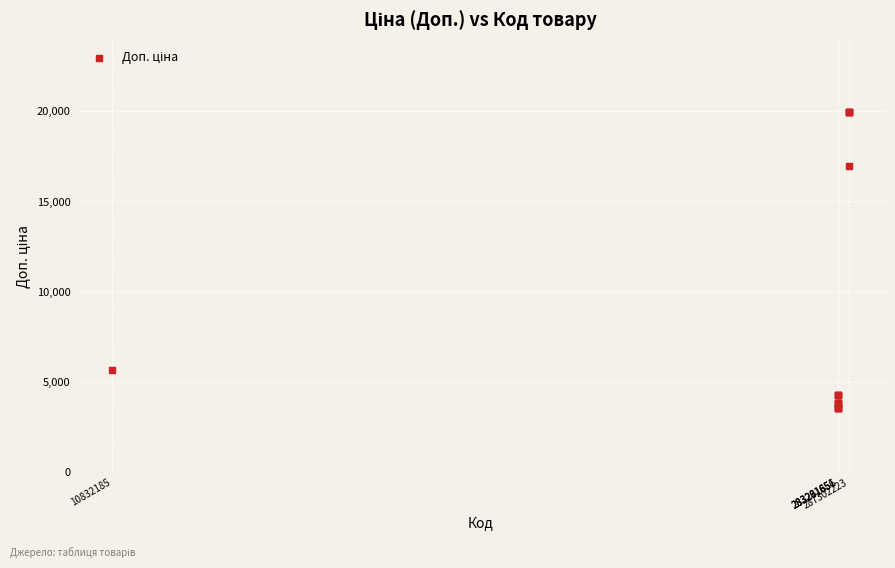

What Y value in the scatter plot is closest to 11773?

16976.3